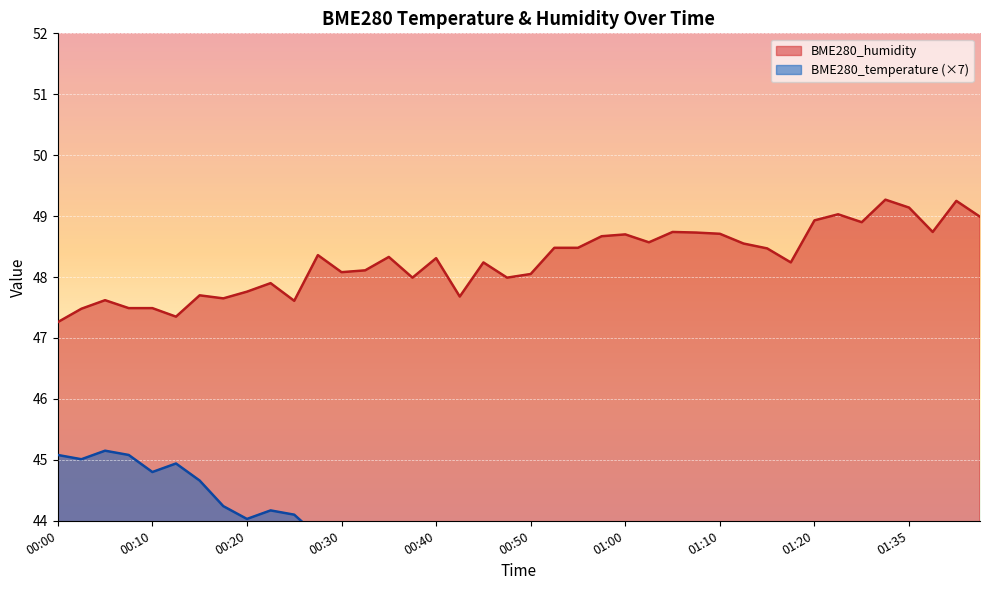

Count the number of data series in this chart.

2